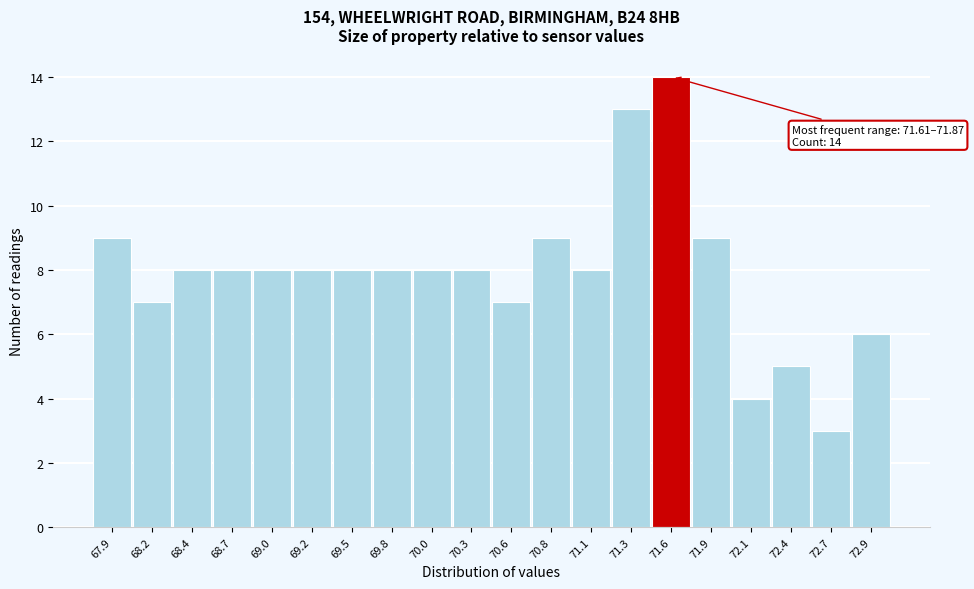

Reading left to right, list all the values displayed in this chart.

9	7	8	8	8	8	8	8	8	8	7	9	8	13	14	9	4	5	3	6